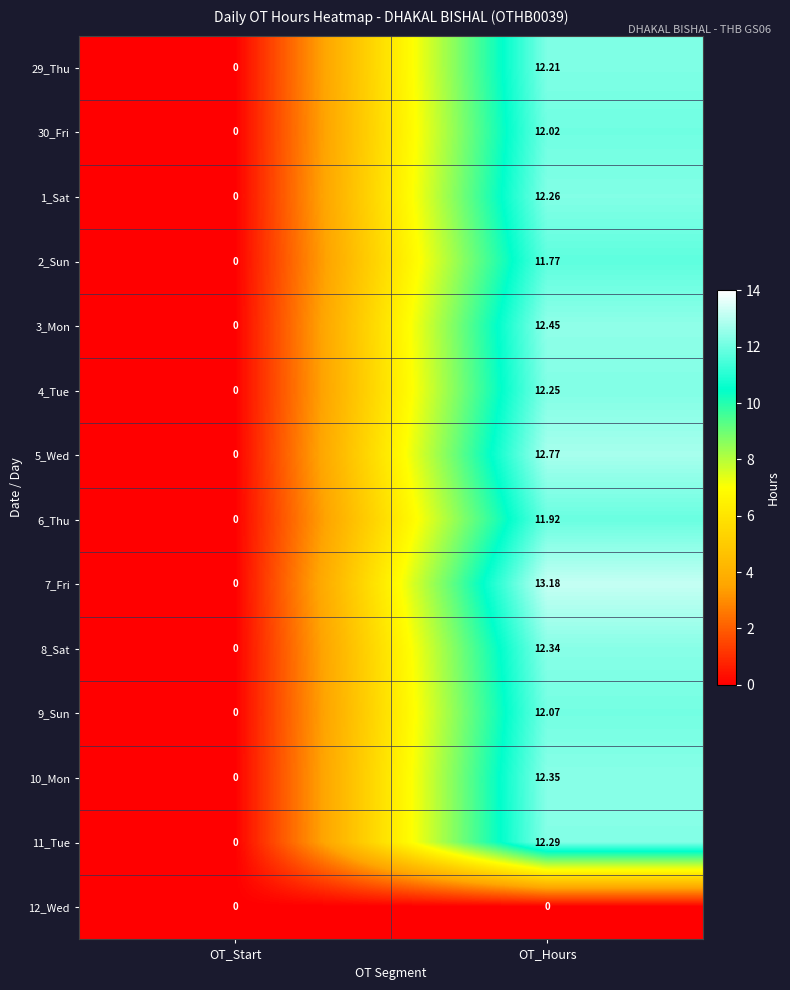

At how many categories does at least one series exceed 12?

1